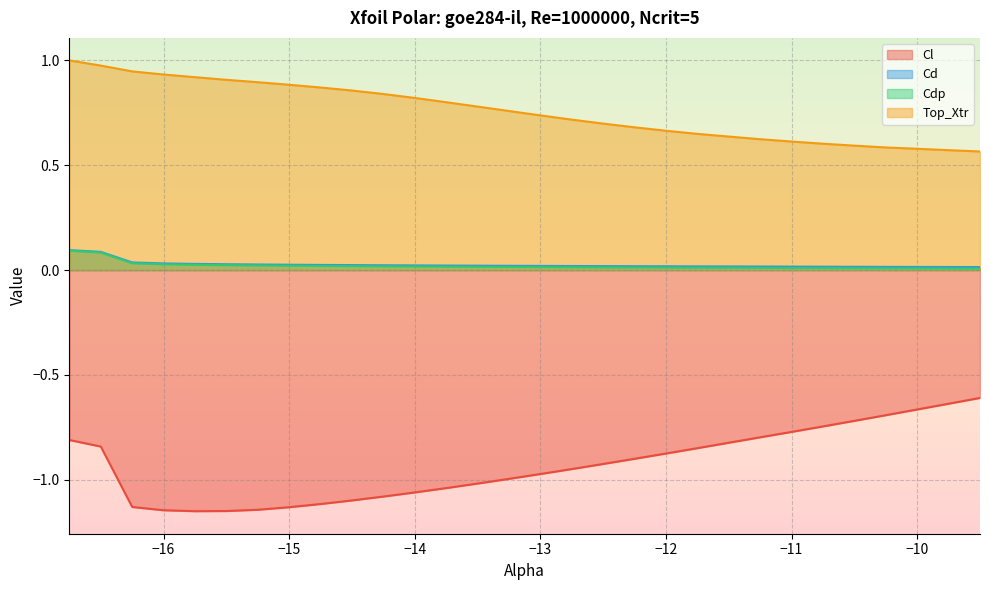

Reading right to left, extract all data points from this chart.

Cl: -9.5=-0.6	-9.75=-0.6	-10.0=-0.7	-10.25=-0.7	-10.5=-0.7	-10.75=-0.7	-11.0=-0.8	-11.25=-0.8	-11.5=-0.8	-11.75=-0.8	-12.0=-0.9	-12.25=-0.9	-12.5=-0.9	-12.75=-0.9	-13.0=-1.0	-13.25=-1.0	-13.5=-1.0	-13.75=-1.0	-14.0=-1.1	-14.25=-1.1	-14.5=-1.1	-14.75=-1.1	-15.0=-1.1	-15.25=-1.1	-15.5=-1.1	-15.75=-1.2	-16.0=-1.1	-16.25=-1.1	-16.5=-0.8	-16.75=-0.8
Cd: -9.5=0.0	-9.75=0.0	-10.0=0.0	-10.25=0.0	-10.5=0.0	-10.75=0.0	-11.0=0.0	-11.25=0.0	-11.5=0.0	-11.75=0.0	-12.0=0.0	-12.25=0.0	-12.5=0.0	-12.75=0.0	-13.0=0.0	-13.25=0.0	-13.5=0.0	-13.75=0.0	-14.0=0.0	-14.25=0.0	-14.5=0.0	-14.75=0.0	-15.0=0.0	-15.25=0.0	-15.5=0.0	-15.75=0.0	-16.0=0.0	-16.25=0.0	-16.5=0.1	-16.75=0.1
Cdp: -9.5=0.0	-9.75=0.0	-10.0=0.0	-10.25=0.0	-10.5=0.0	-10.75=0.0	-11.0=0.0	-11.25=0.0	-11.5=0.0	-11.75=0.0	-12.0=0.0	-12.25=0.0	-12.5=0.0	-12.75=0.0	-13.0=0.0	-13.25=0.0	-13.5=0.0	-13.75=0.0	-14.0=0.0	-14.25=0.0	-14.5=0.0	-14.75=0.0	-15.0=0.0	-15.25=0.0	-15.5=0.0	-15.75=0.0	-16.0=0.0	-16.25=0.0	-16.5=0.1	-16.75=0.1
Top_Xtr: -9.5=0.6	-9.75=0.6	-10.0=0.6	-10.25=0.6	-10.5=0.6	-10.75=0.6	-11.0=0.6	-11.25=0.6	-11.5=0.6	-11.75=0.6	-12.0=0.7	-12.25=0.7	-12.5=0.7	-12.75=0.7	-13.0=0.7	-13.25=0.8	-13.5=0.8	-13.75=0.8	-14.0=0.8	-14.25=0.8	-14.5=0.9	-14.75=0.9	-15.0=0.9	-15.25=0.9	-15.5=0.9	-15.75=0.9	-16.0=0.9	-16.25=0.9	-16.5=1.0	-16.75=1.0